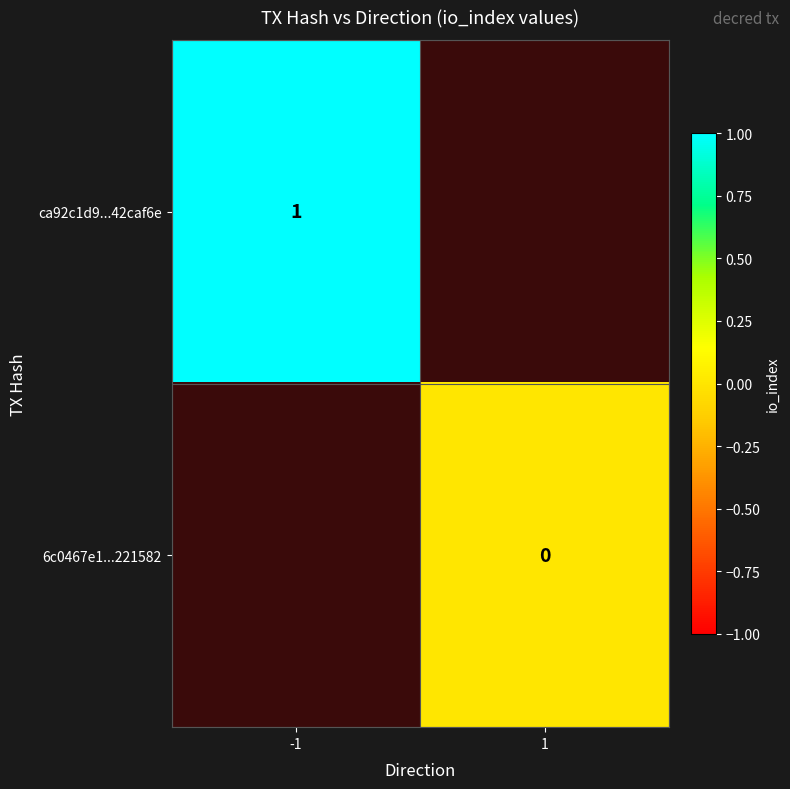

At which category does the chart reach its minimum across all series?

1